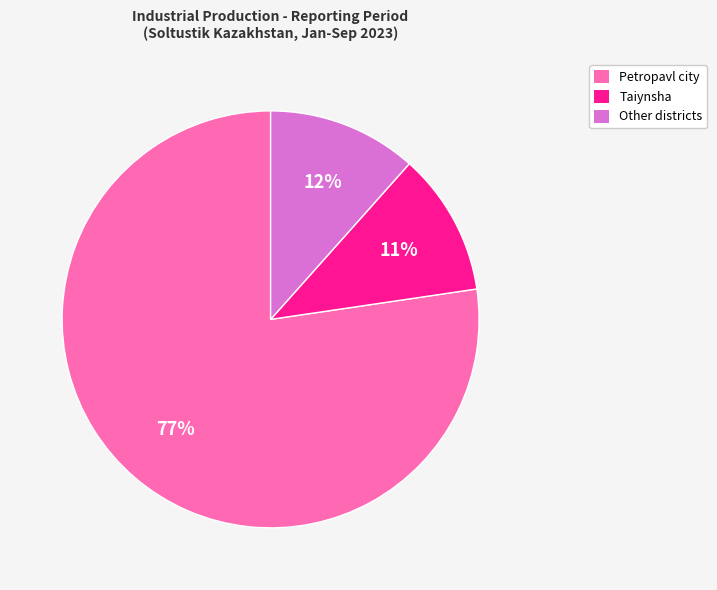

What is the largest slice in the pie chart?

Petropavl city